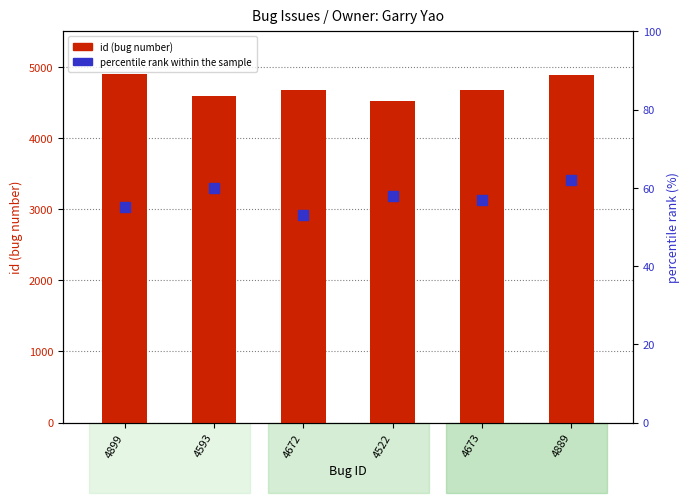

What is the value of the id (bug number) bar at the 6th from the left?

4889